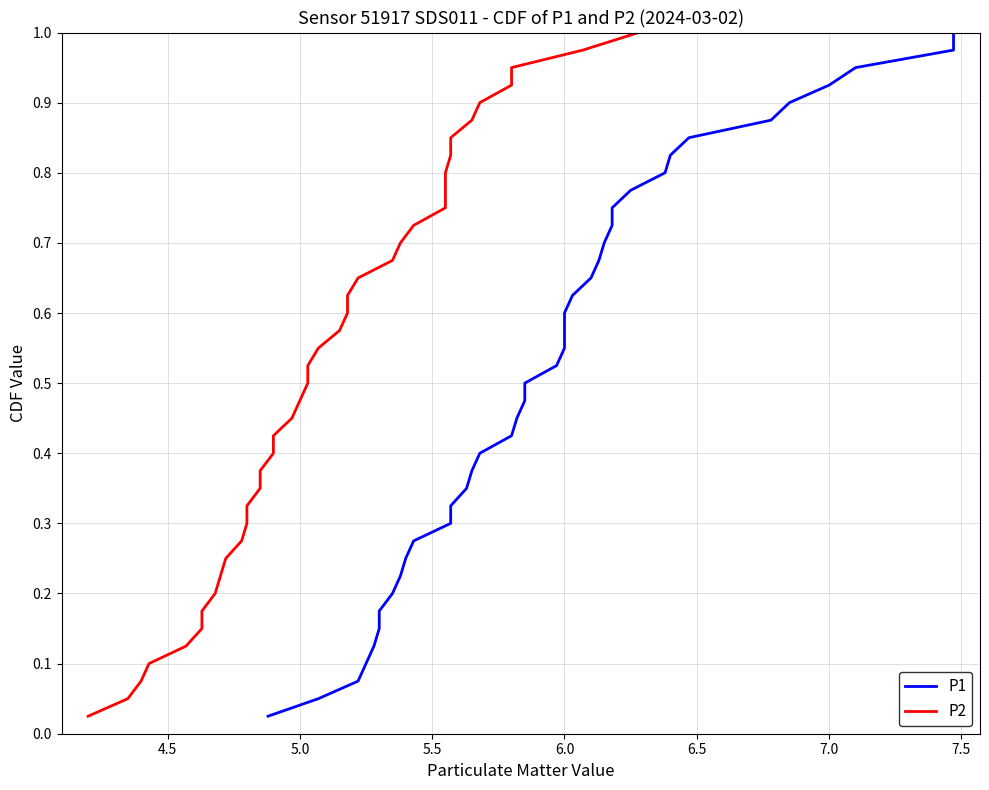

Which has a higher value, 5.5 or 21?

21